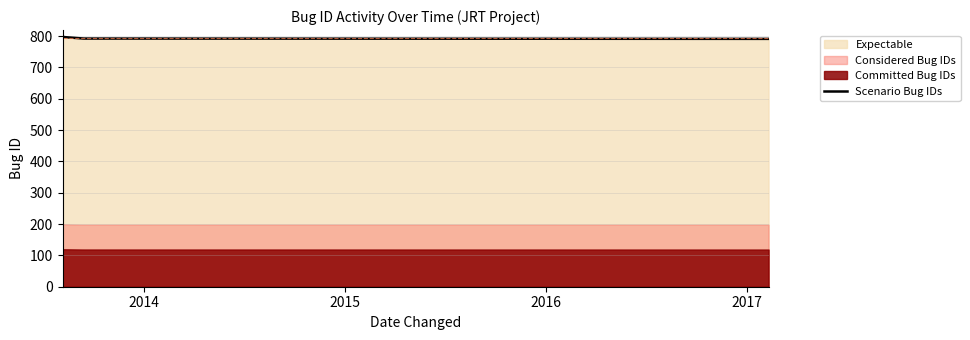

What is the average value?

794